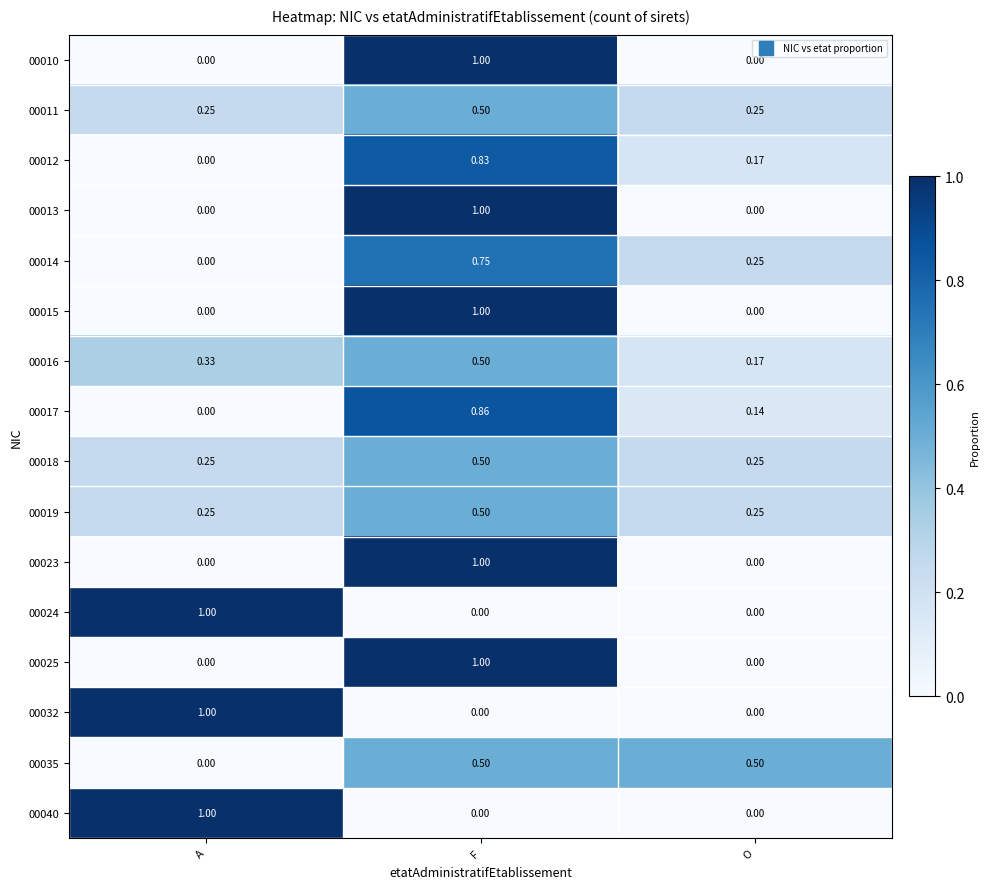

At which label does 00016 reach its peak?

F